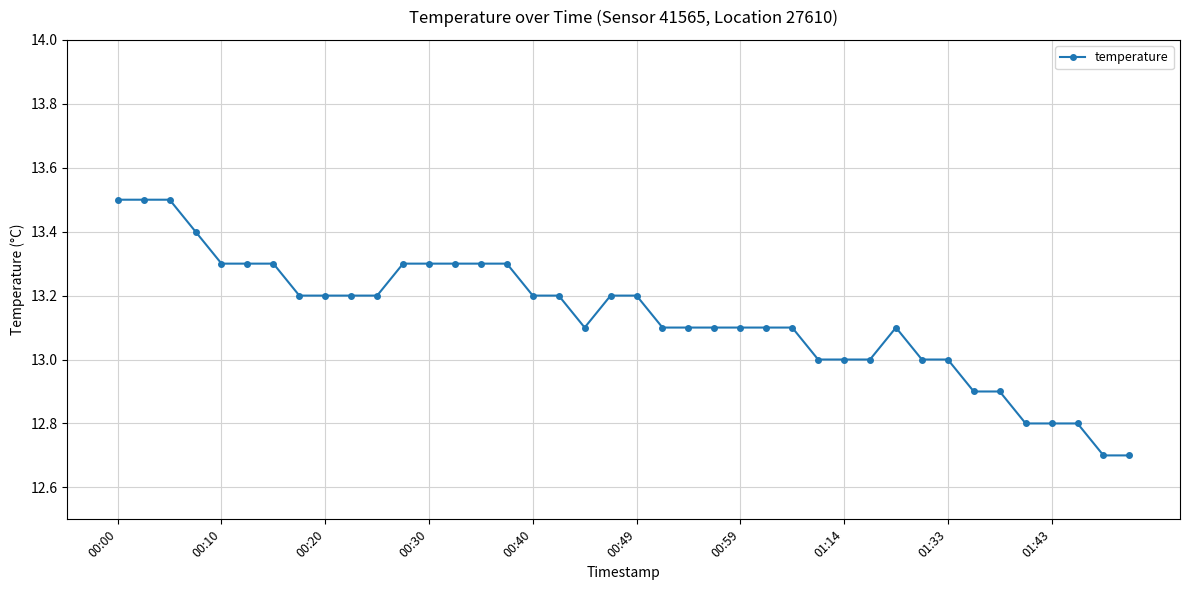

What is the sum of all values?

525.3